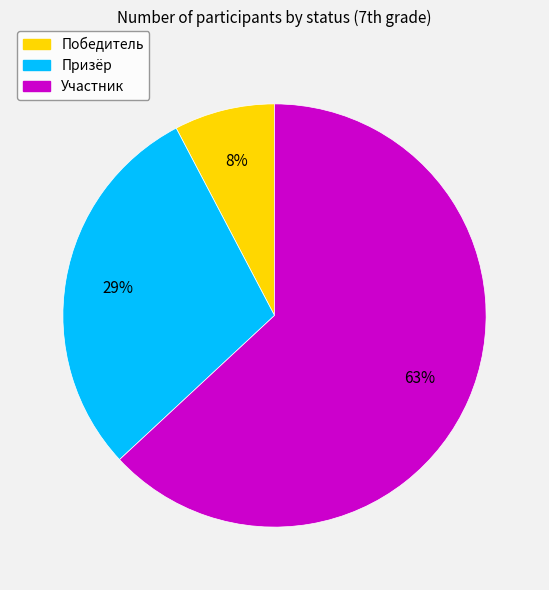

What percentage is the Призёр slice, to the nearest percent?

29%